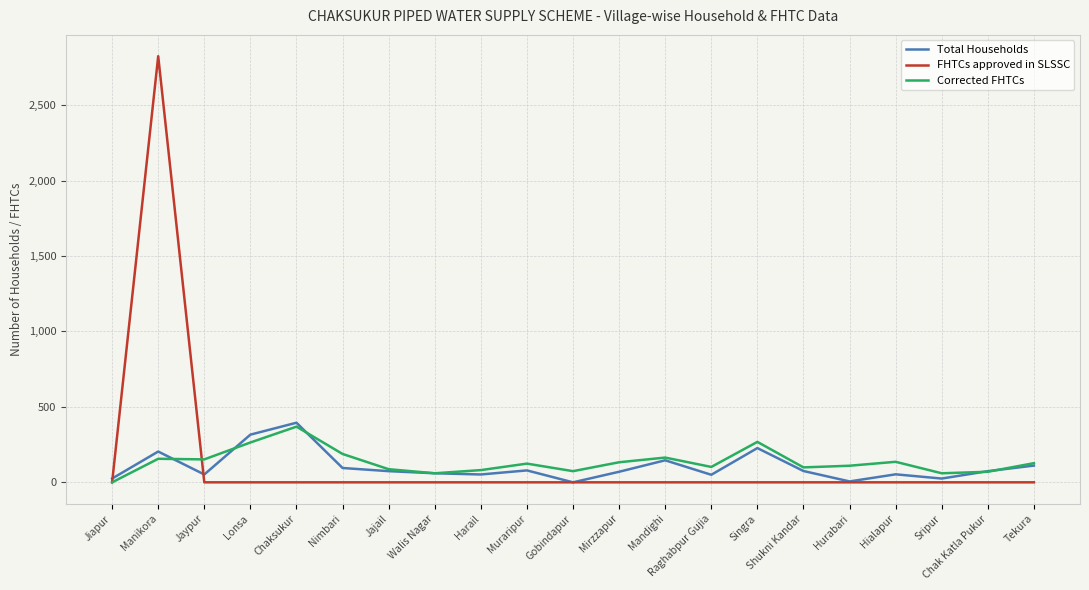

In FHTCs approved in SLSSC, how many points are higher than both neighbors (excluding endpoints)?

1